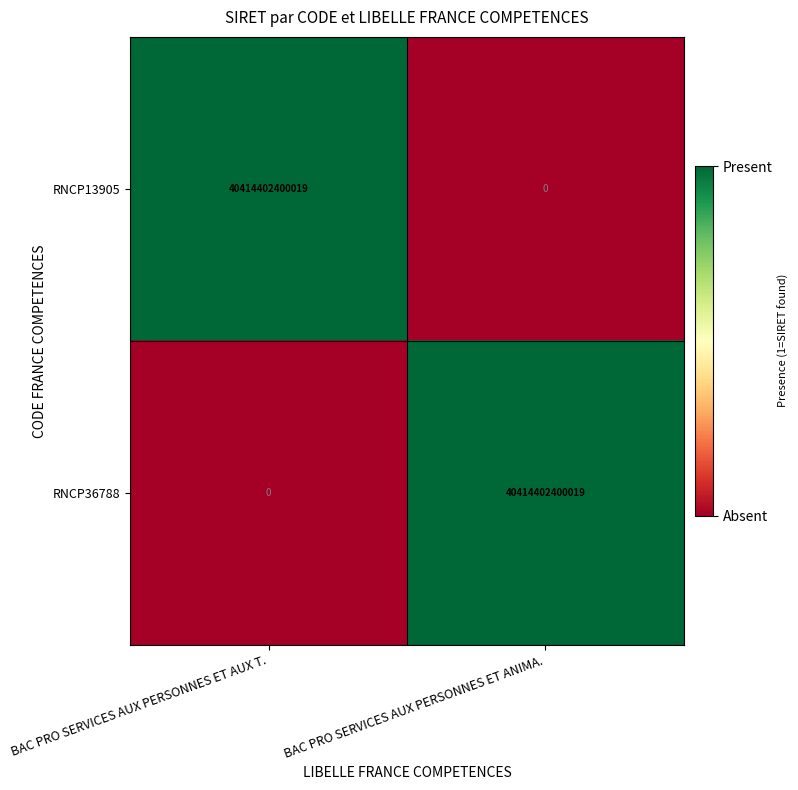

What is the difference between the highest and lowest values at BAC PRO SERVICES AUX PERSONNES ET AUX T.?

40414402400019